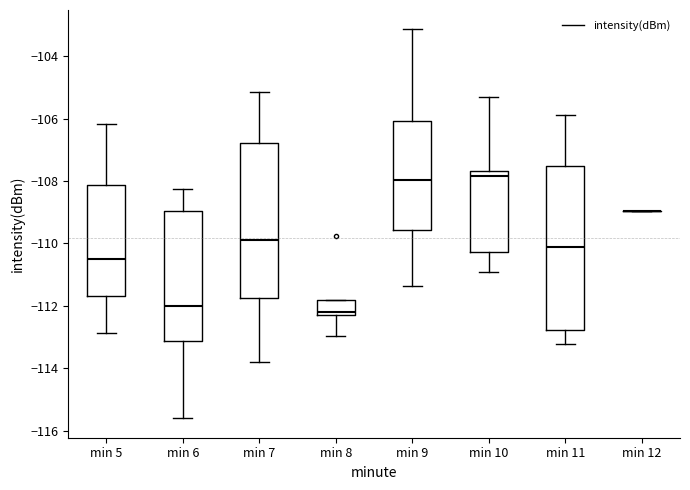

Comparing the boxes themselves (not the whiskers), which one is the tallest?

min 11